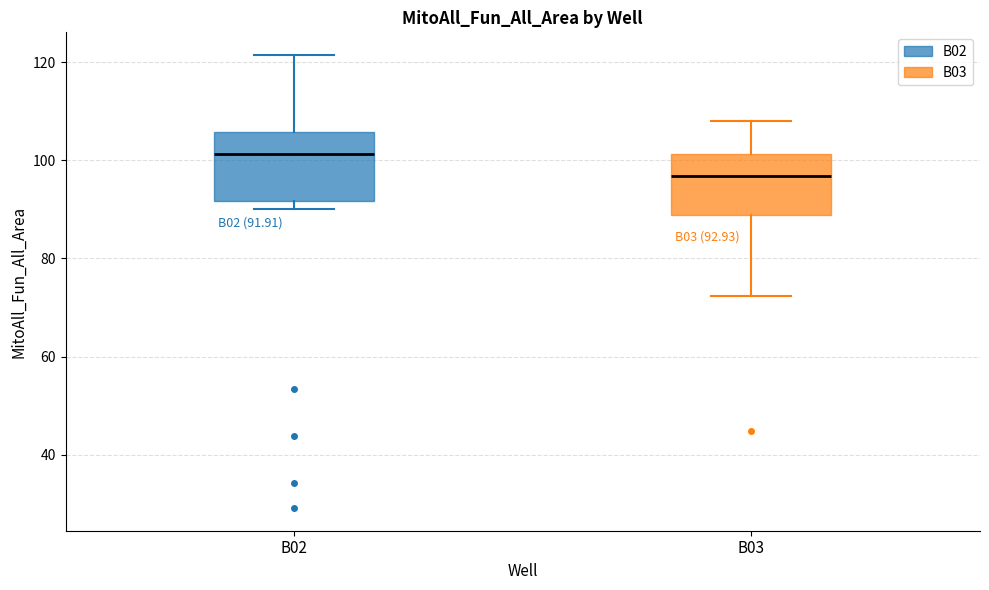

Which box has the highest median line?

B02